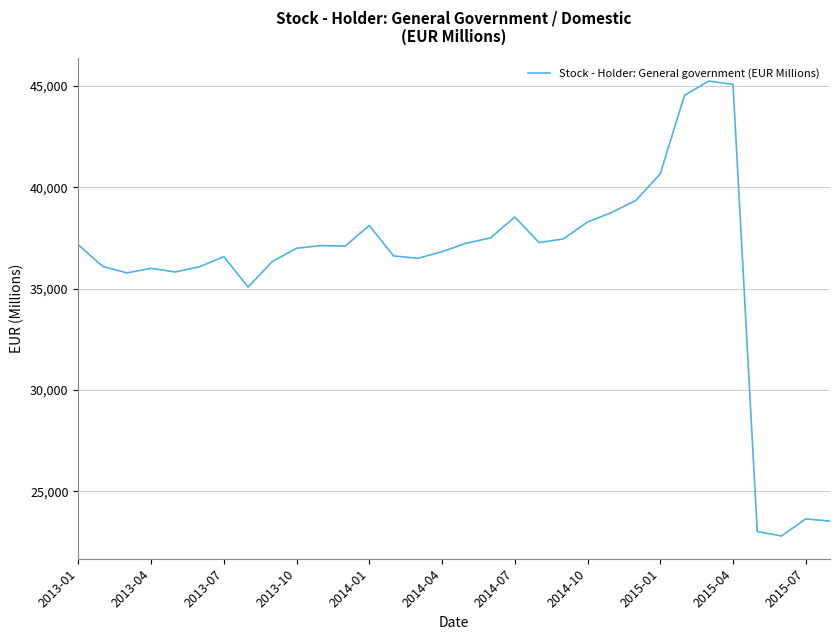

What is the smallest value displayed?

22794